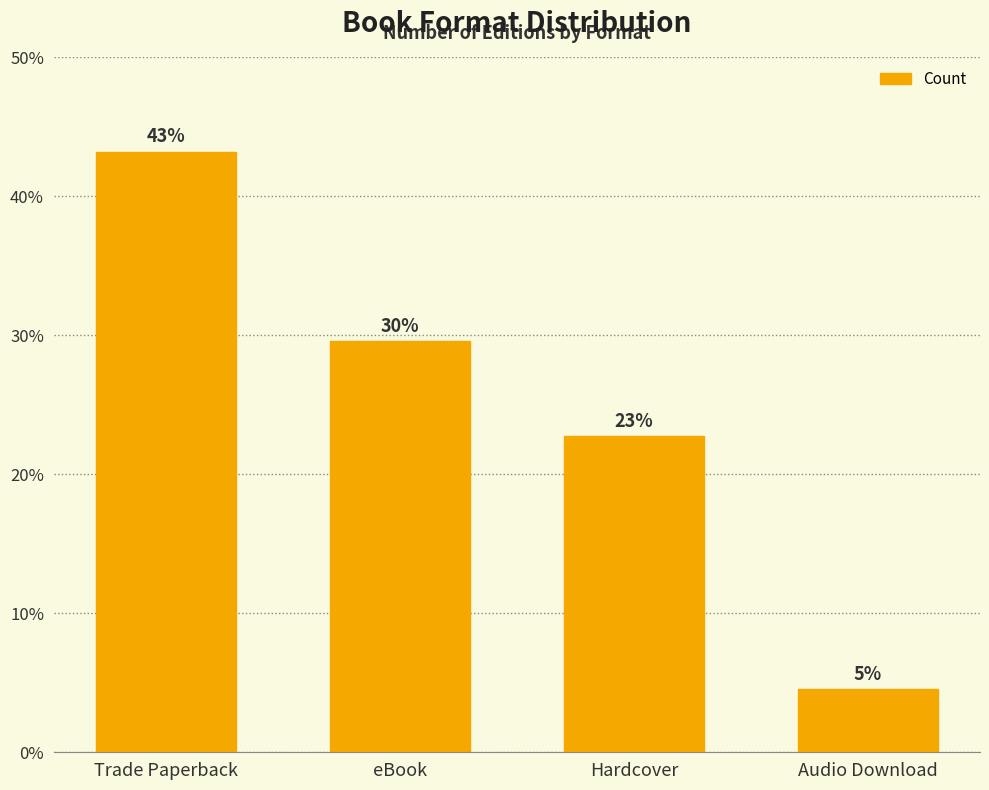

How many bars are there in total?

4